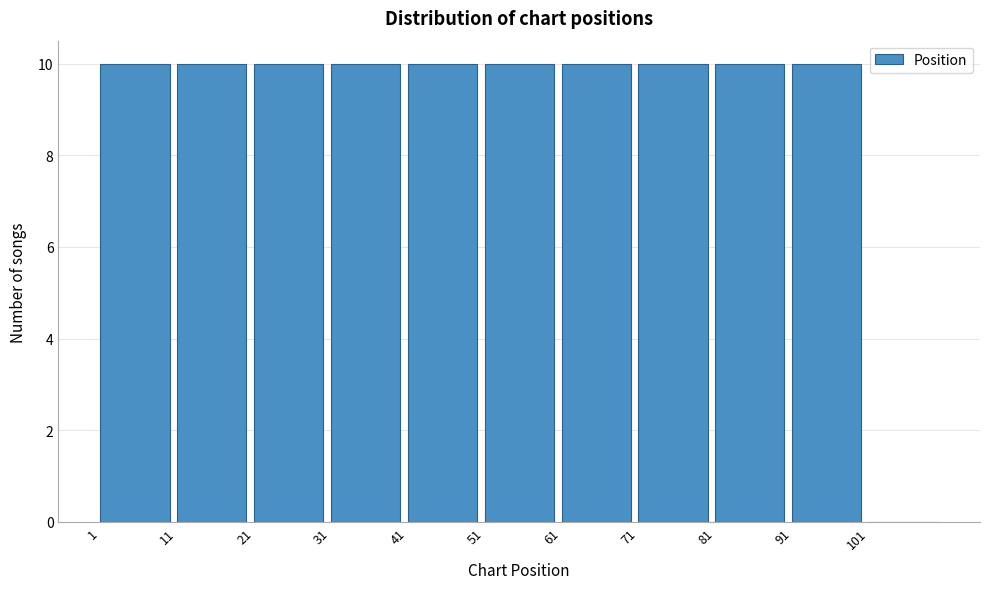

Reading left to right, transcribe this chart: for each bar, give the range it covers on the x-axis and its height. The values are not printed on the chart, so give them approximately, as read against the axis.

1 to 11: 10
11 to 21: 10
21 to 31: 10
31 to 41: 10
41 to 51: 10
51 to 61: 10
61 to 71: 10
71 to 81: 10
81 to 91: 10
91 to 101: 10
101 to 111: 0